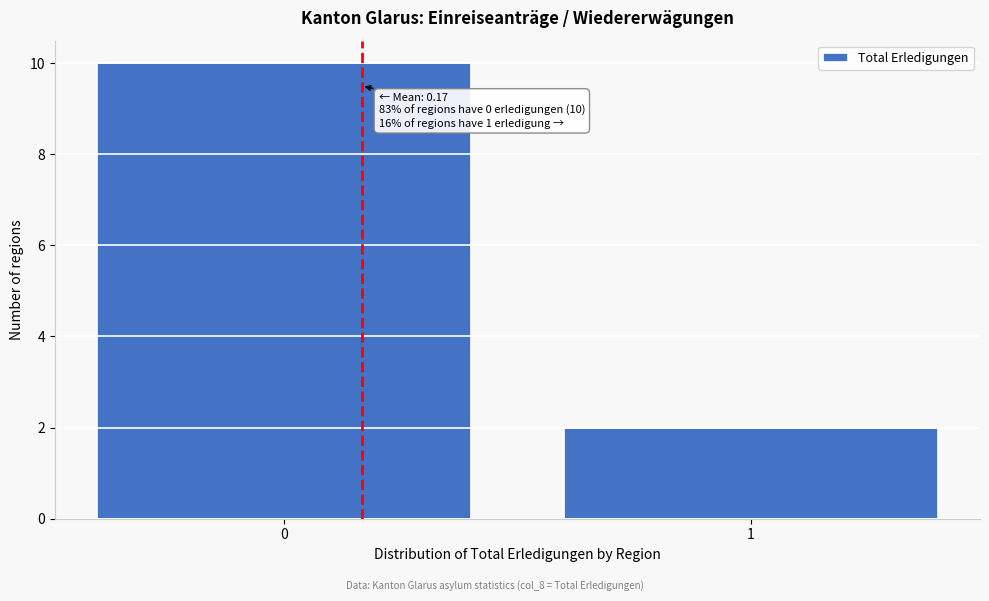

Reading right to left, what are all the values shown in this chart?

2	10